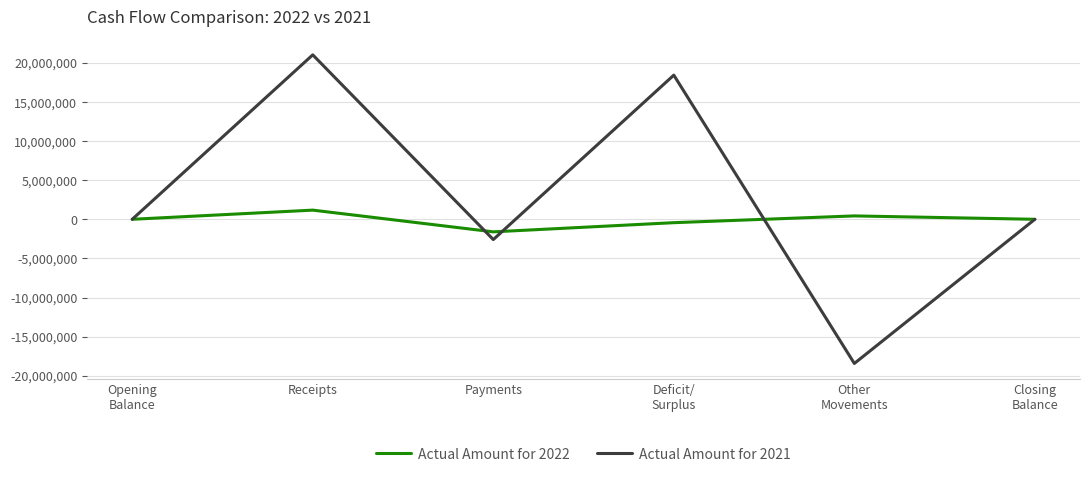

How many interior local valleys does the Actual Amount for 2022 series have?

1